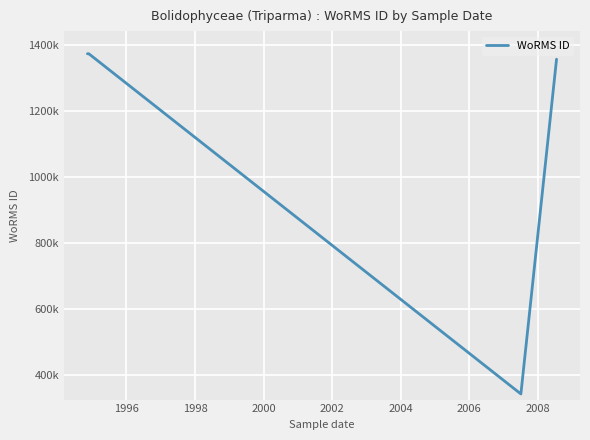

Does the chart have visible grid lines?

Yes